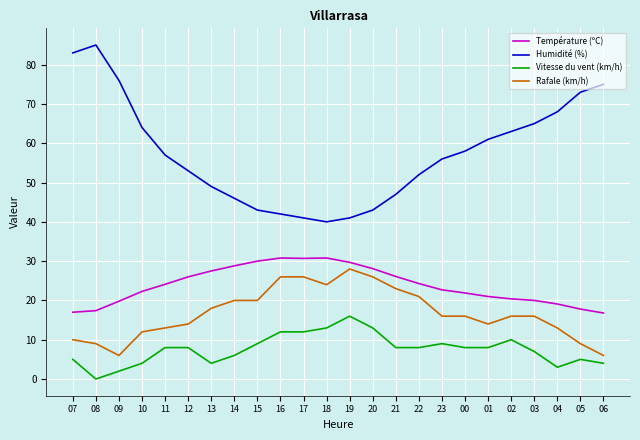

Does the chart have visible grid lines?

Yes